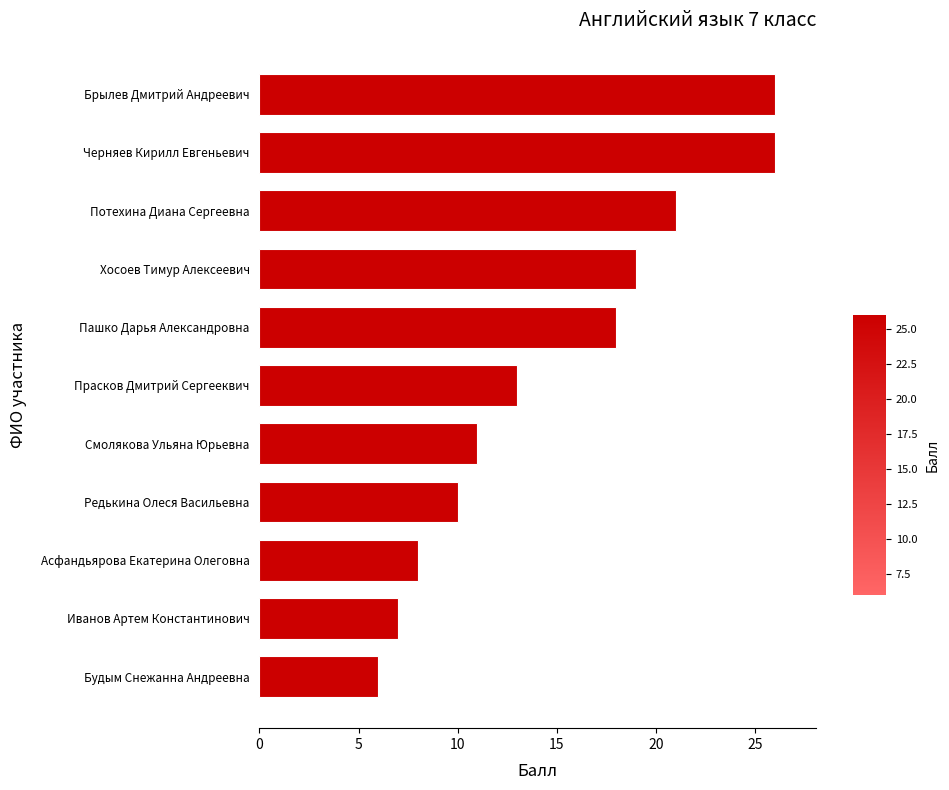

Between Потехина Диана Сергеевна and Брылев Дмитрий Андреевич, which is larger?

Брылев Дмитрий Андреевич